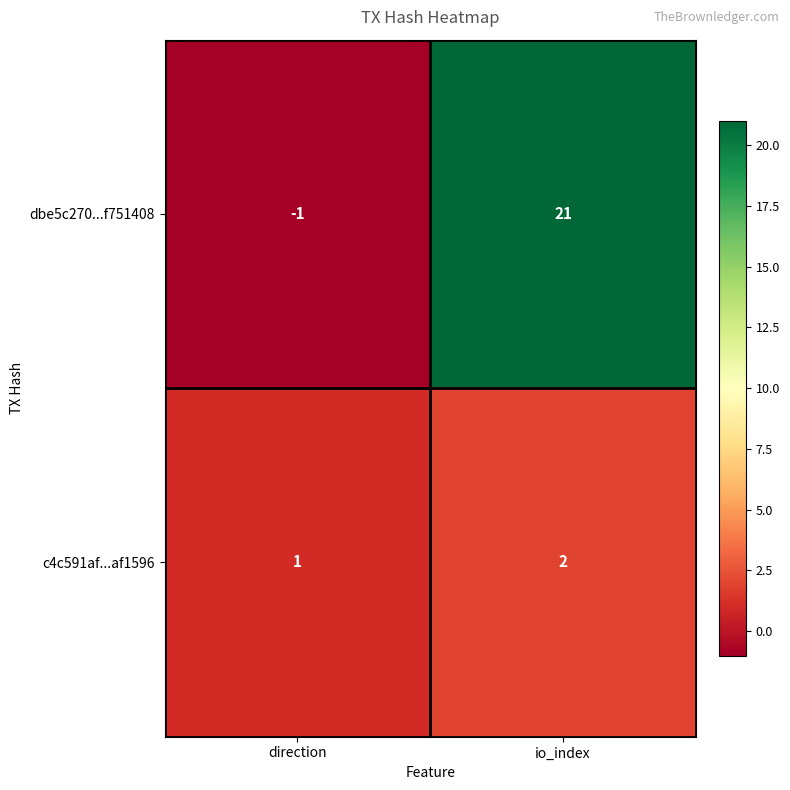

What is the average value of the dbe5c270...f751408 series?

10